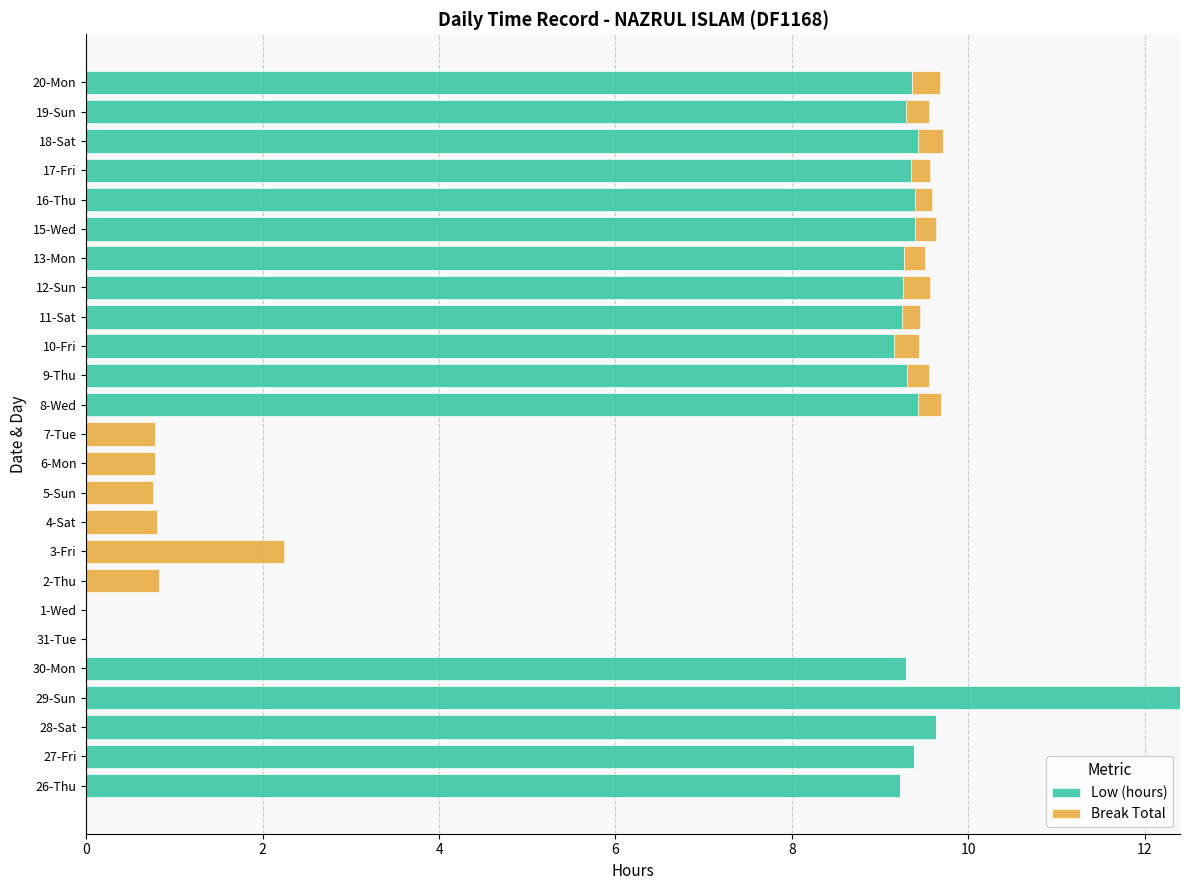

What is the total value across all series at 29-Sun?

12.4